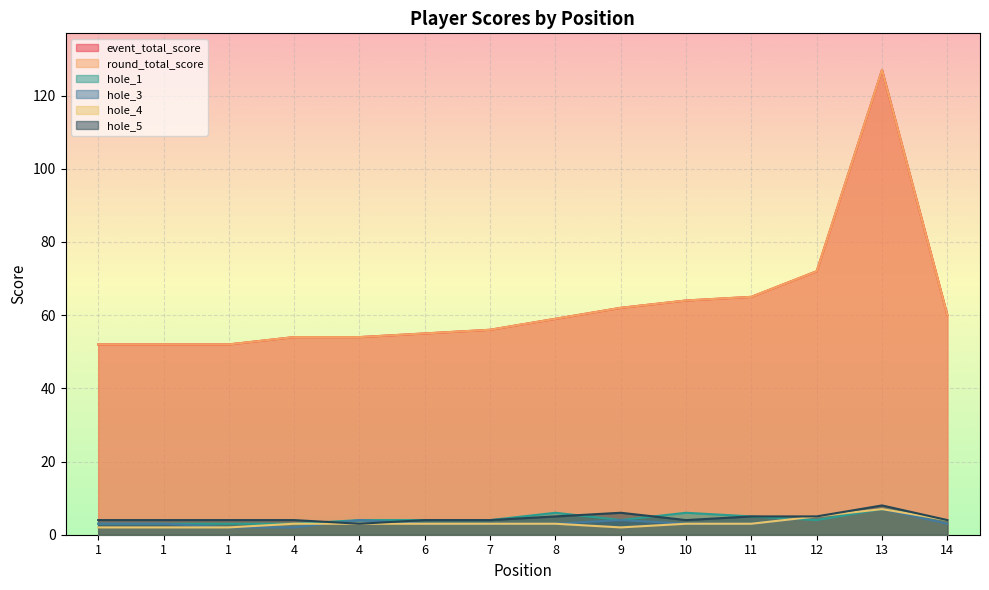

Reading left to right, transcribe all the data shown in this chart.

event_total_score: 1=52	1=52	1=52	4=54	4=54	6=55	7=56	8=59	9=62	10=64	11=65	12=72	13=127	14=60
round_total_score: 1=52	1=52	1=52	4=54	4=54	6=55	7=56	8=59	9=62	10=64	11=65	12=72	13=127	14=60
hole_1: 1=3	1=3	1=3	4=3	4=4	6=4	7=4	8=6	9=4	10=6	11=5	12=4	13=7	14=4
hole_3: 1=3	1=3	1=2	4=2	4=4	6=3	7=3	8=3	9=4	10=3	11=3	12=5	13=7	14=3
hole_4: 1=2	1=2	1=2	4=3	4=3	6=3	7=3	8=3	9=2	10=3	11=3	12=5	13=7	14=4
hole_5: 1=4	1=4	1=4	4=4	4=3	6=4	7=4	8=5	9=6	10=4	11=5	12=5	13=8	14=4